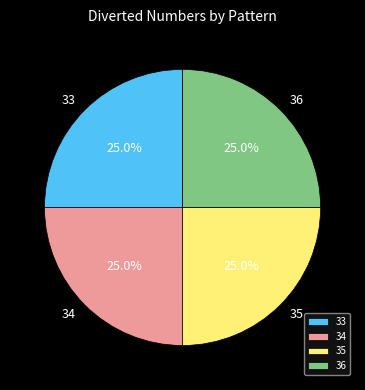

Combined, what portion of the pie is 36 and 34?

50.0%